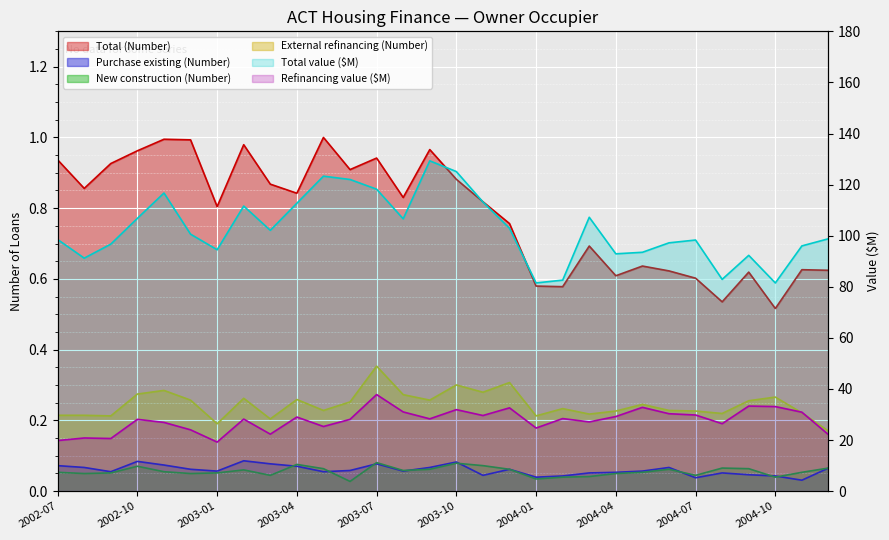

Which series has the largest total across all categories?

Total value ($M)